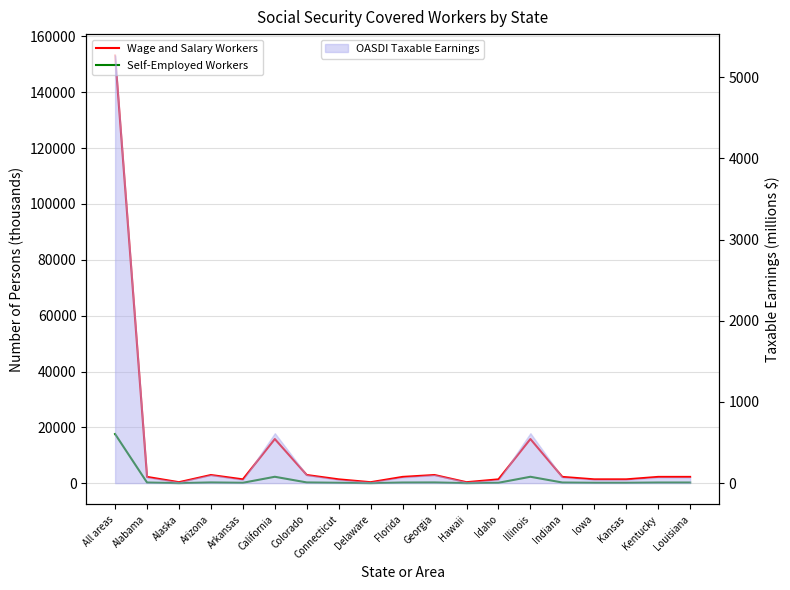

What is the approximate value of Wage and Salary Workers at Kansas?

1391.2